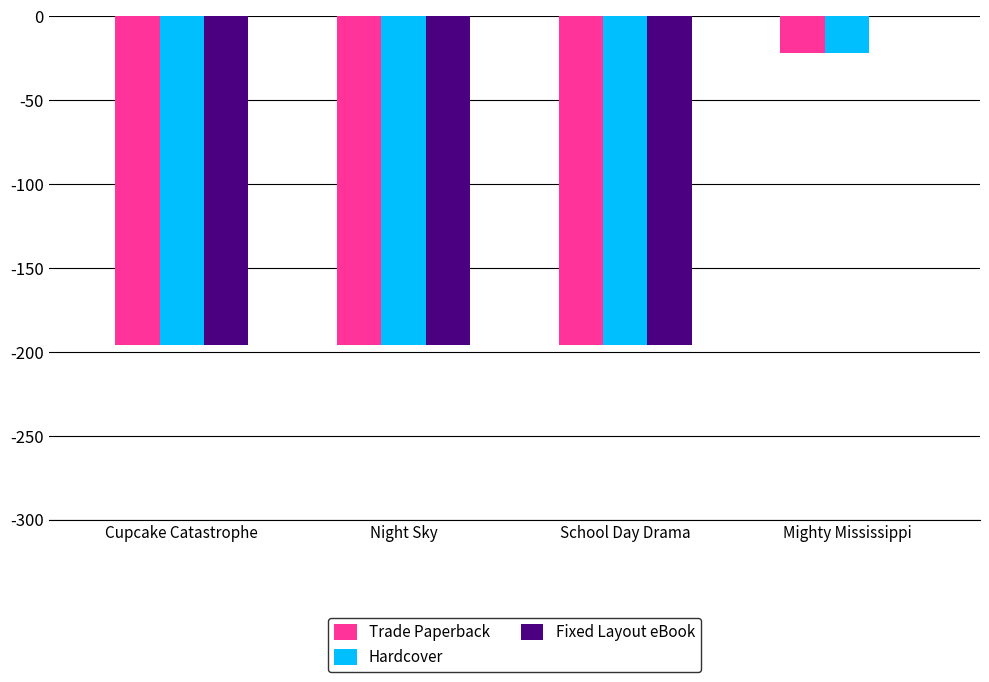

Which category has the highest value across all series?

Mighty Mississippi